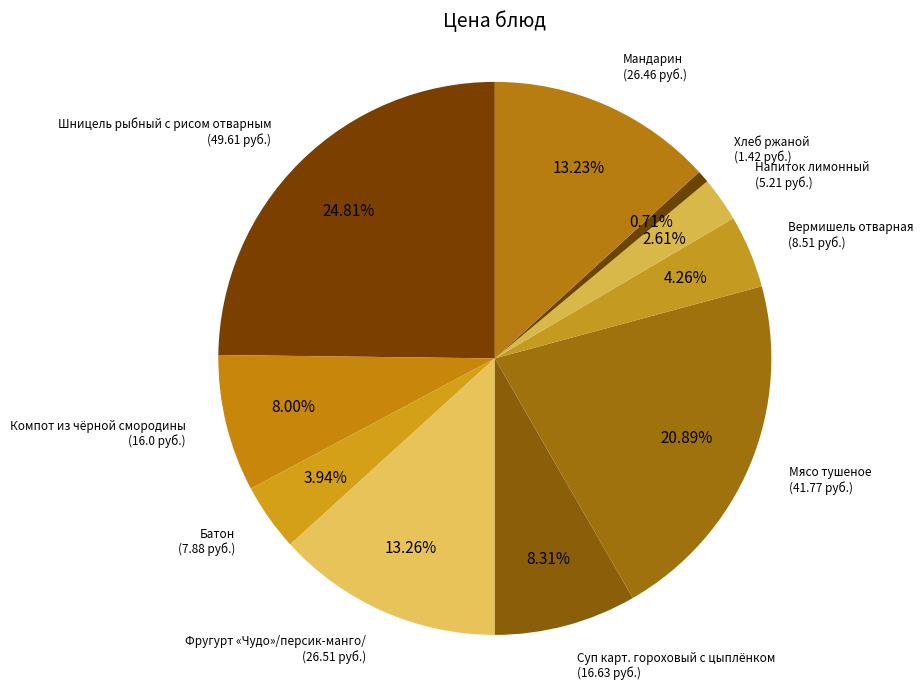

How many slices are in this pie chart?

10